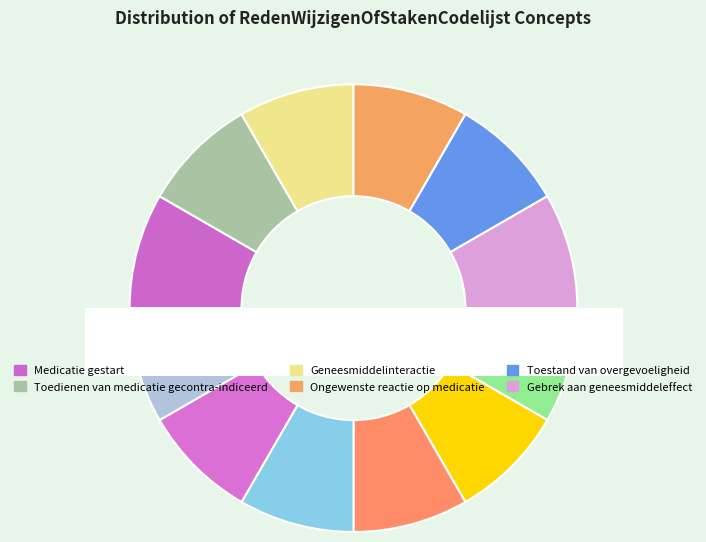

Rank the categories by value from lowest to highest.

Overig, Gebrek aan geneesmiddeleffect, Ongewenste reactie op medicatie, Geneesmiddelinteractie, Geen indicatie voor medicamenteuze behandeling, Medicatie gestart, Toedienen van medicatie gecontra-indiceerd, Toestand van overgevoeligheid, Risico op bijwerking van medicatie, Medicatietoedieningsweg voldoet niet, Te sterk effect van medicatie, Medicatiebeleid veranderd